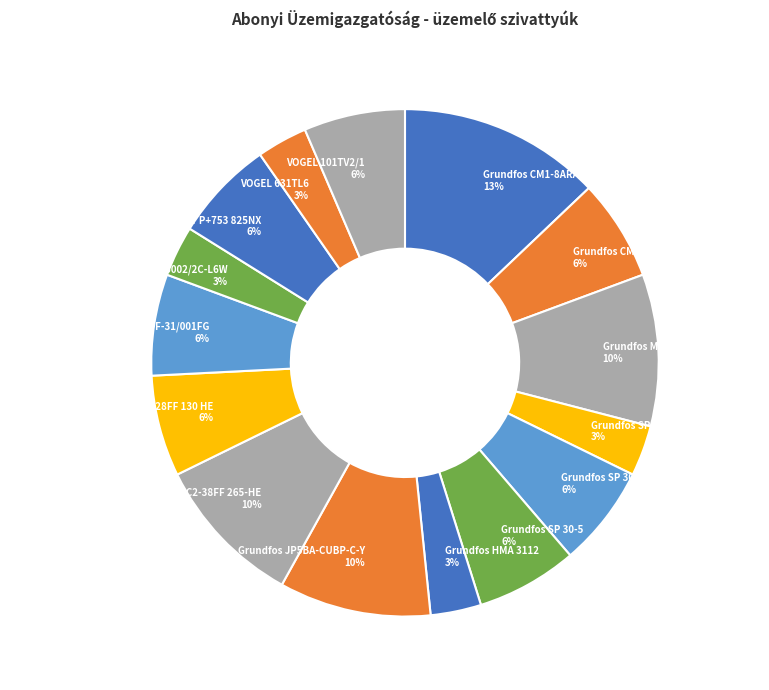

How many segments does this pie chart have?

15